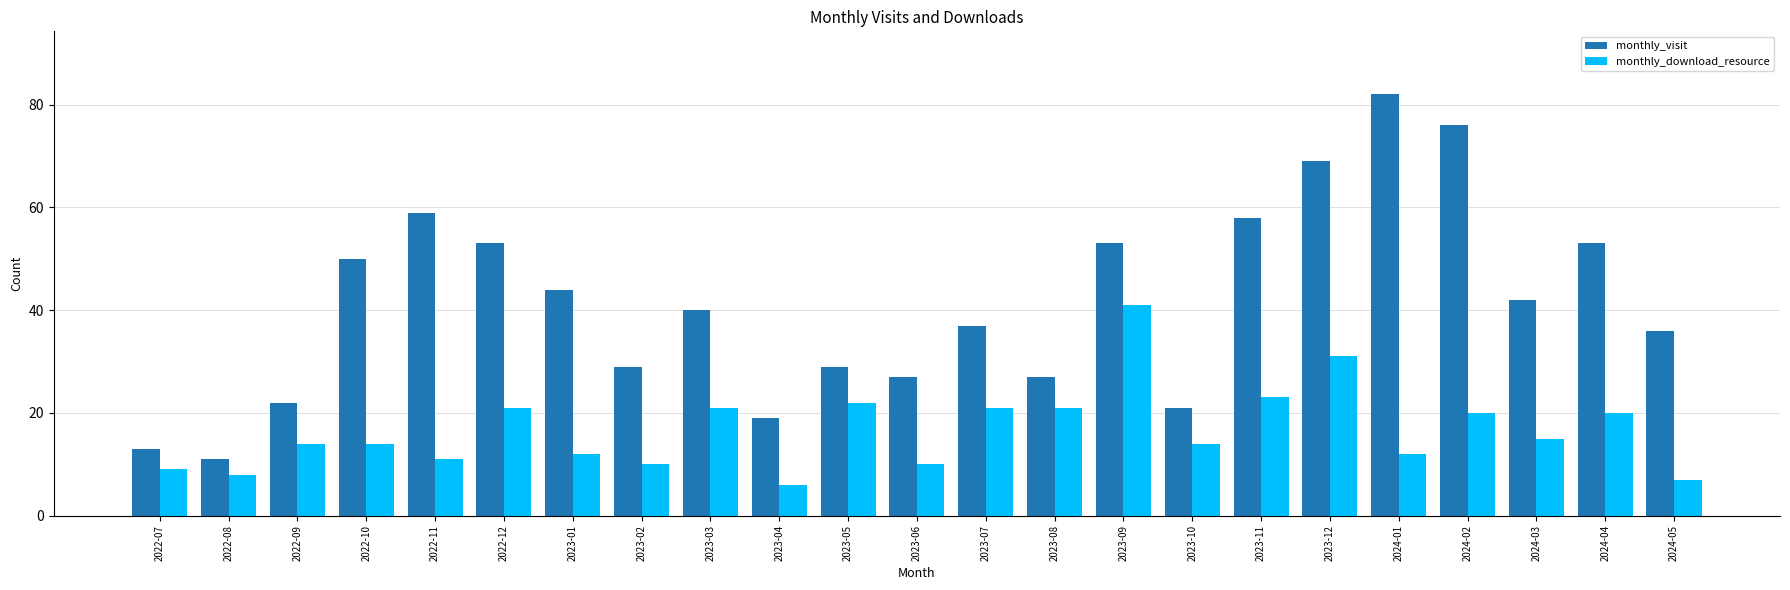

What is the label of the 8th bar from the left?

2023-02